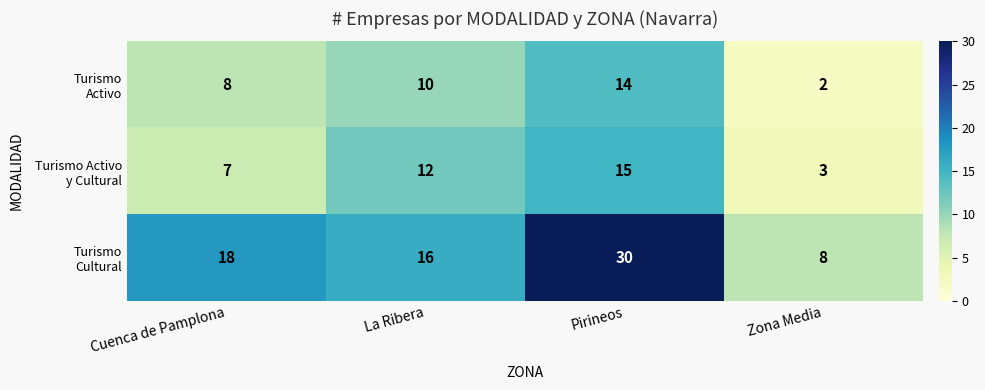

What is the smallest value displayed?

2